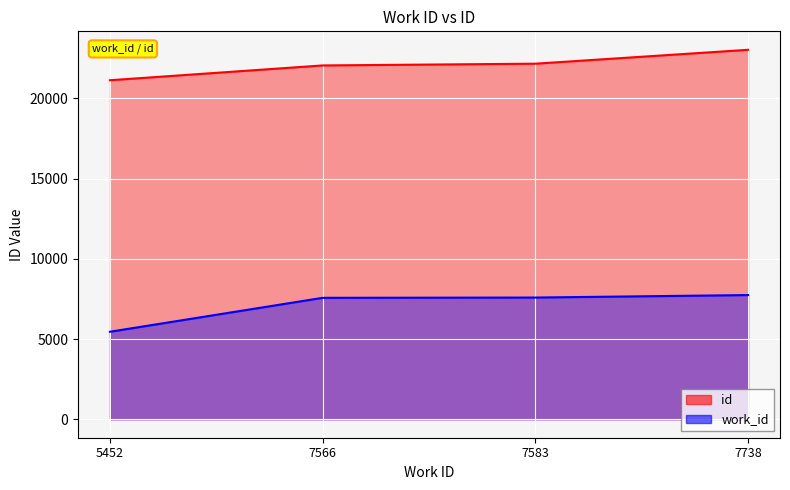

What is the difference between the maximum and minimum values in the work_id series?

2286